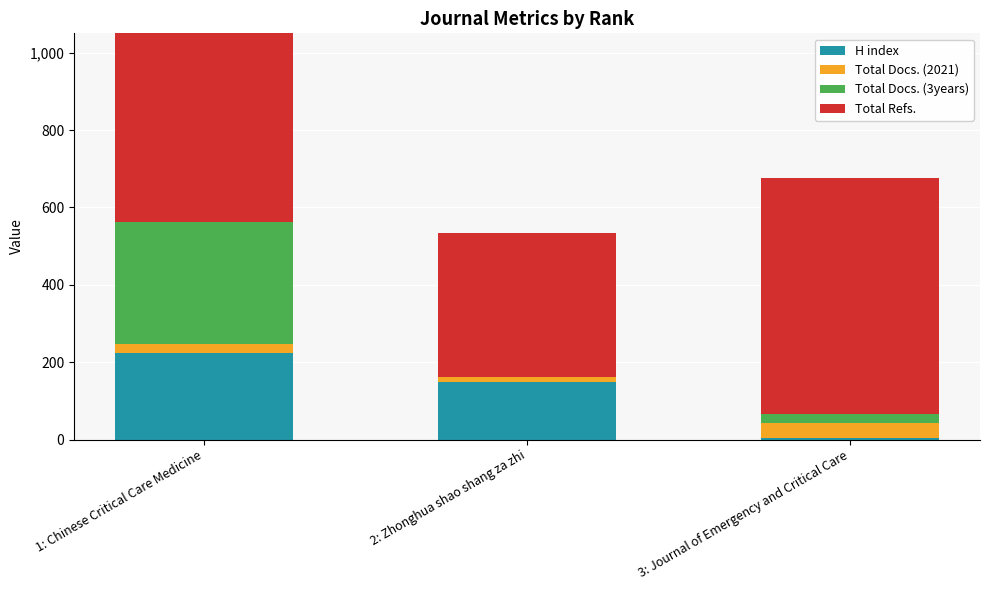

How many data points in Total Docs. (3years) are less than 22?

1